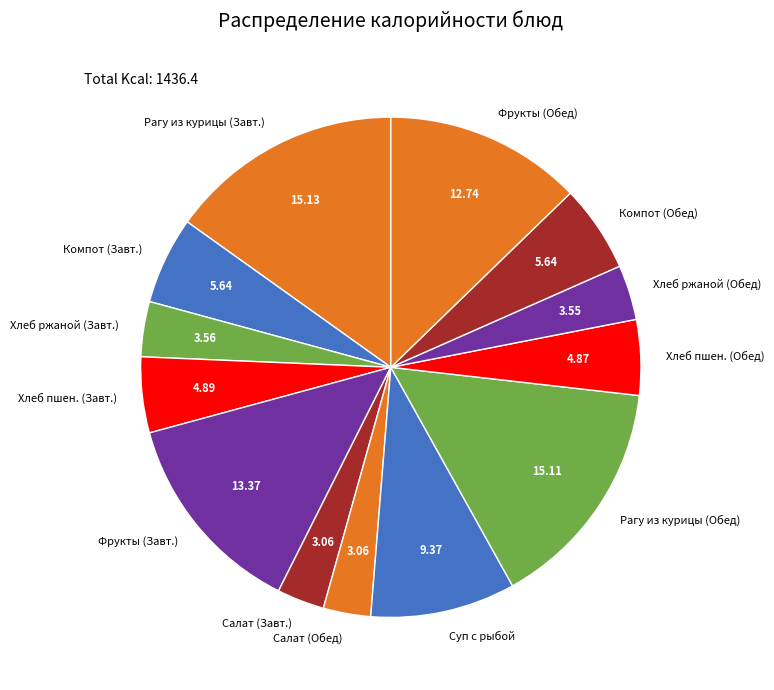

Count the number of slices in the pie.

13